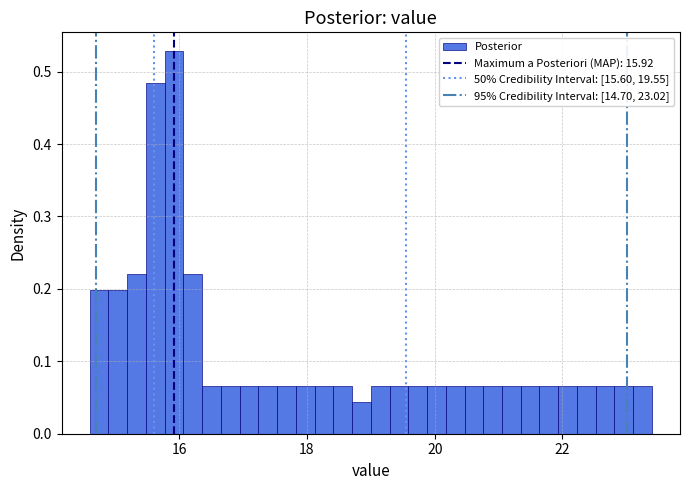

Around what value on the x-axis is the tallest bar? Give the approximate position of its centre, as read against the axis.

16.0